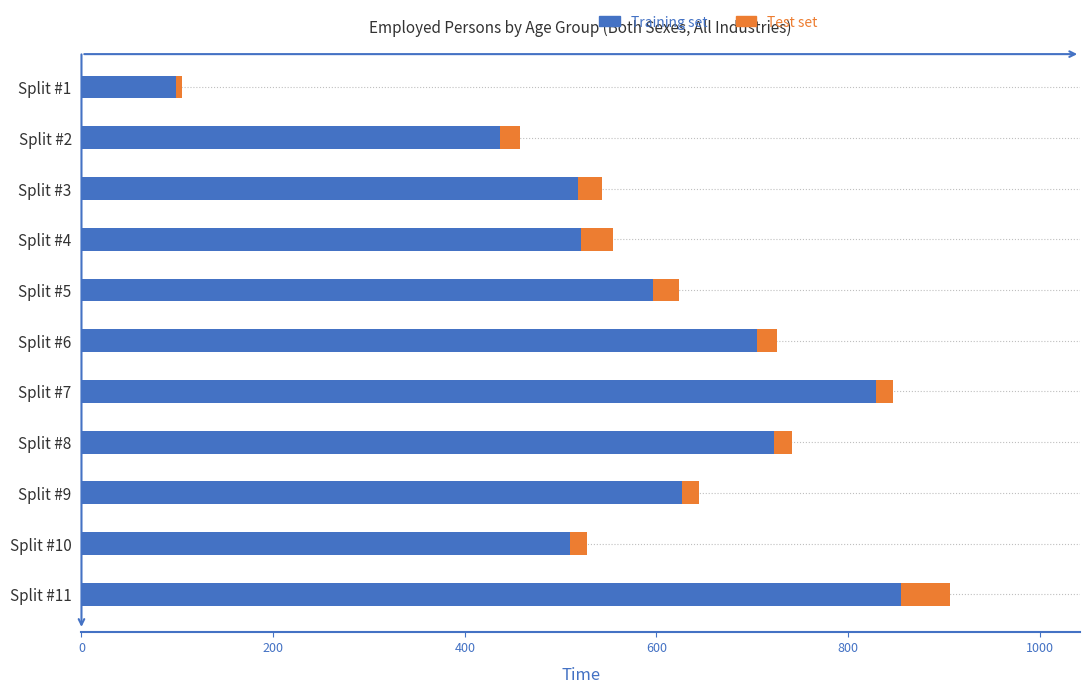

The value of Training set at Split #7 is 1333. True or false?

False